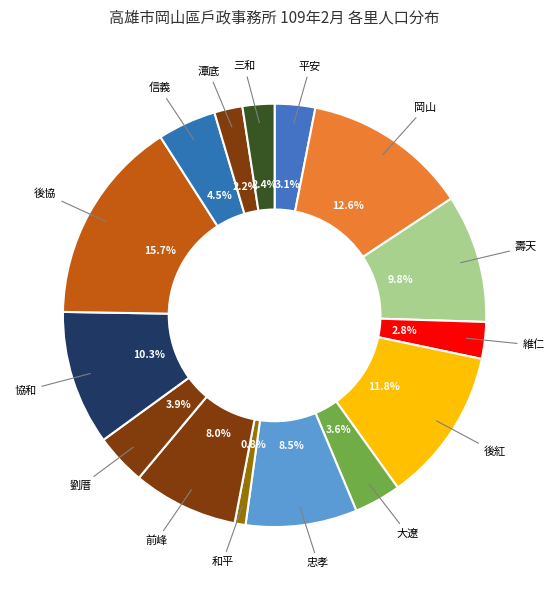

To the nearest percent, what percentage of the pie is 平安?

3%